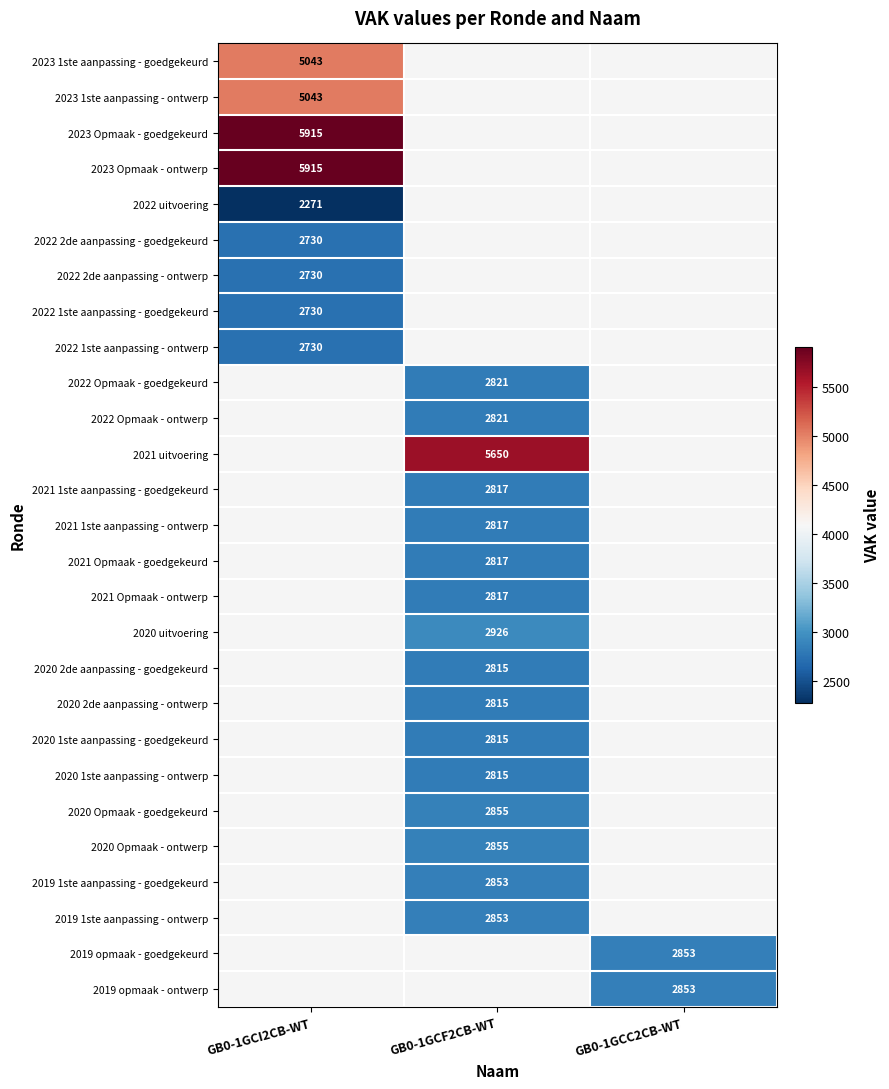

Is it true that 2020 1ste aanpassing - ontwerp equals 2815 at GB0-1GCF2CB-WT?

True